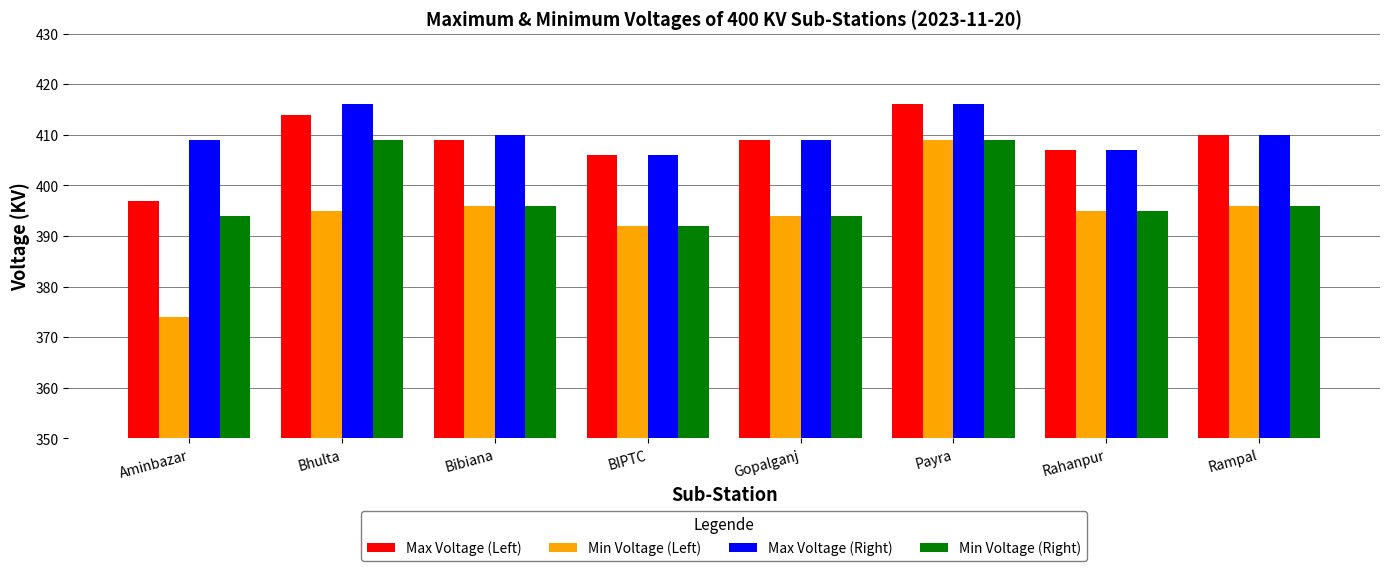

What is the greatest value displayed?

416